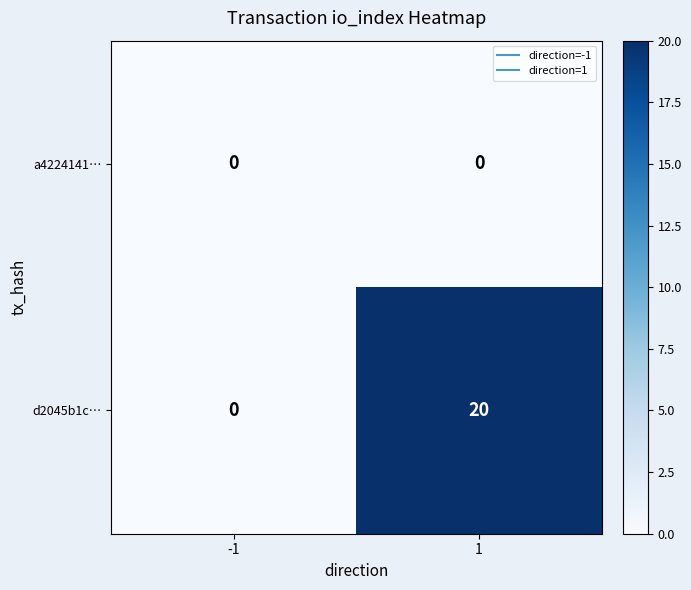

What is the maximum value shown in the chart?

20